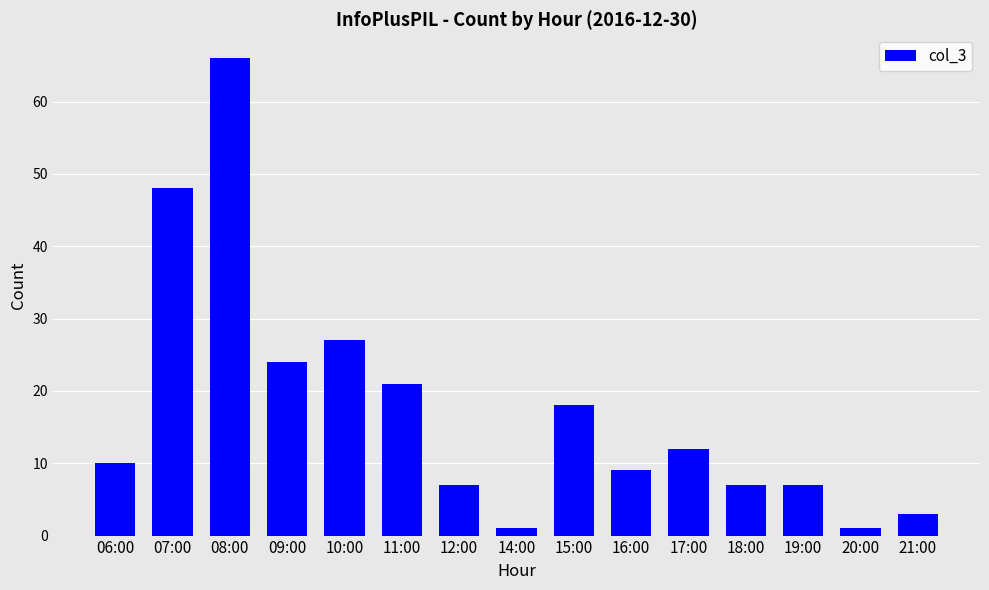

Reading left to right, list all the values displayed in this chart.

06:00=10	07:00=48	08:00=66	09:00=24	10:00=27	11:00=21	12:00=7	14:00=1	15:00=18	16:00=9	17:00=12	18:00=7	19:00=7	20:00=1	21:00=3